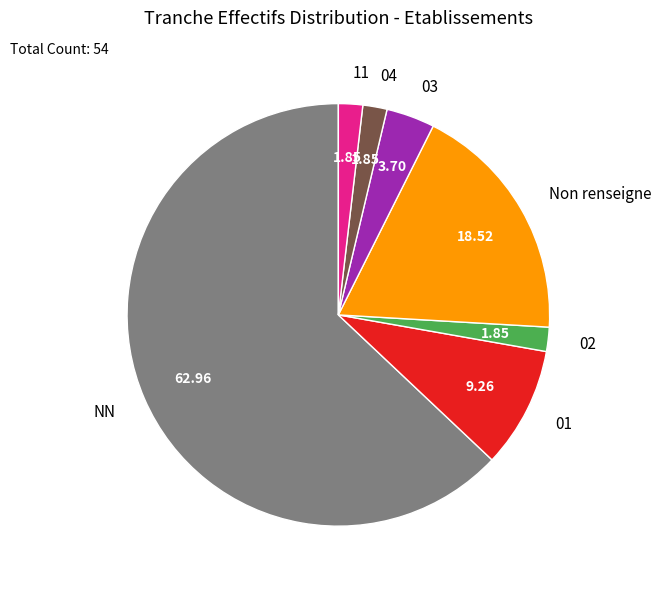

Does 02 account for over 50% of the chart?

No